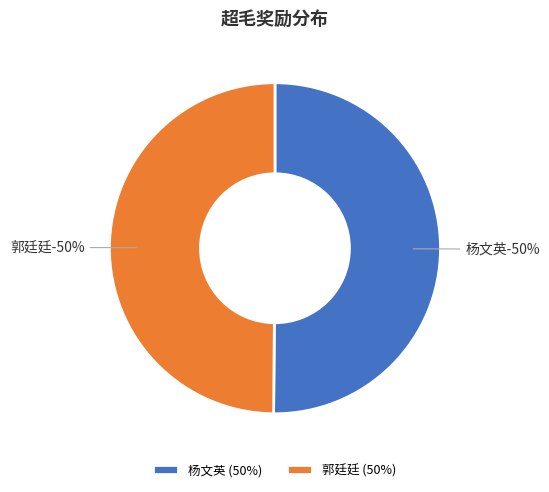

Which slice is the smallest?

郭廷廷